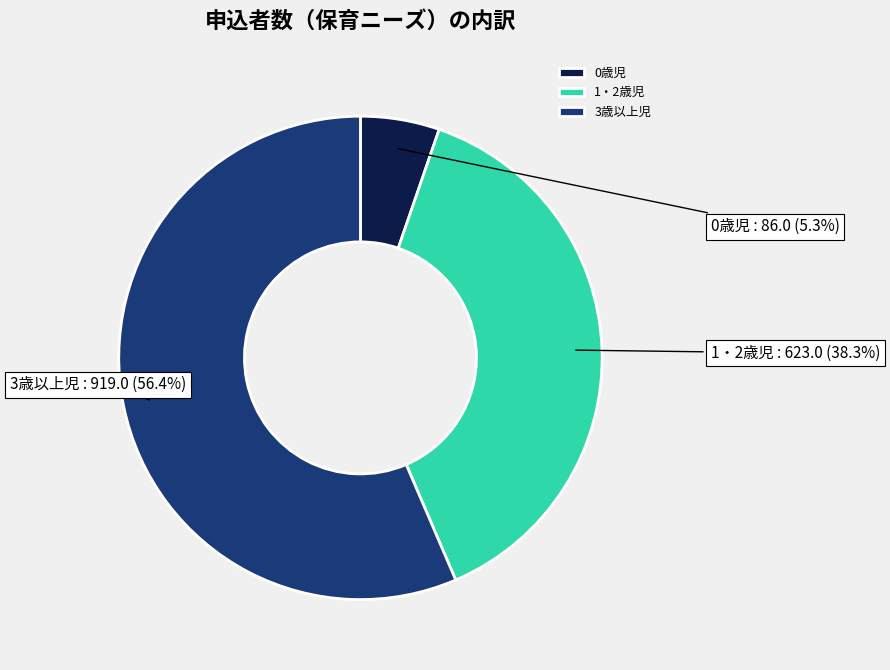

Count the number of slices in the pie.

3